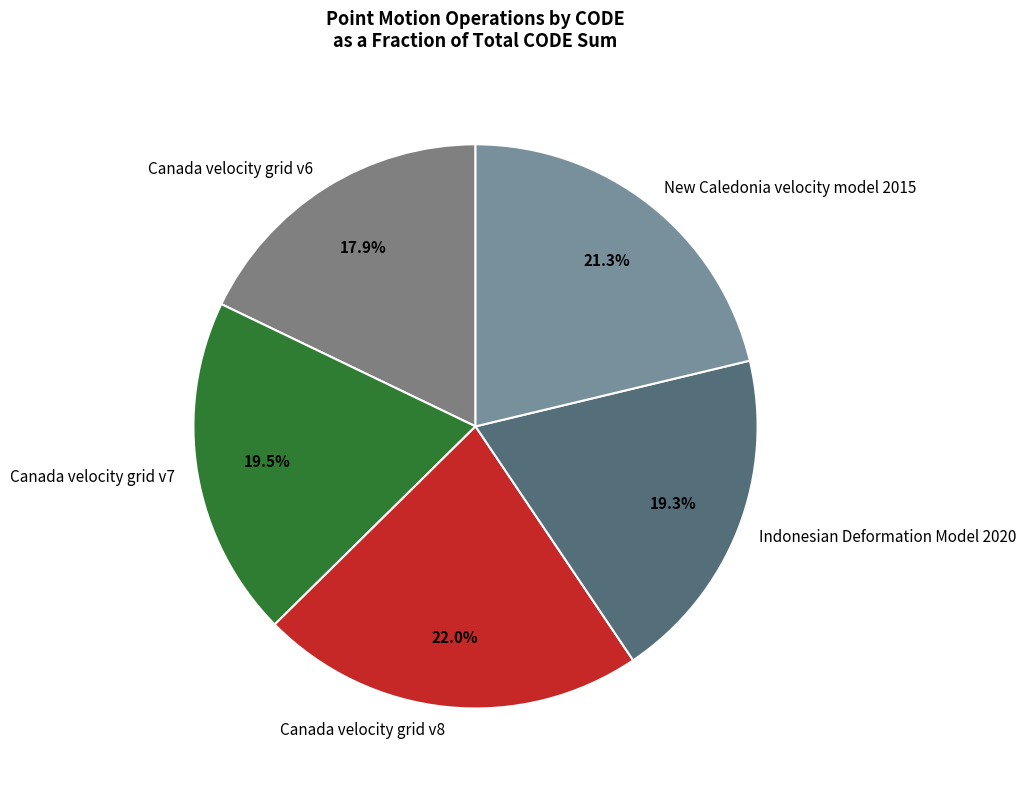

To the nearest percent, what portion does Canada velocity grid v6 represent?

18%